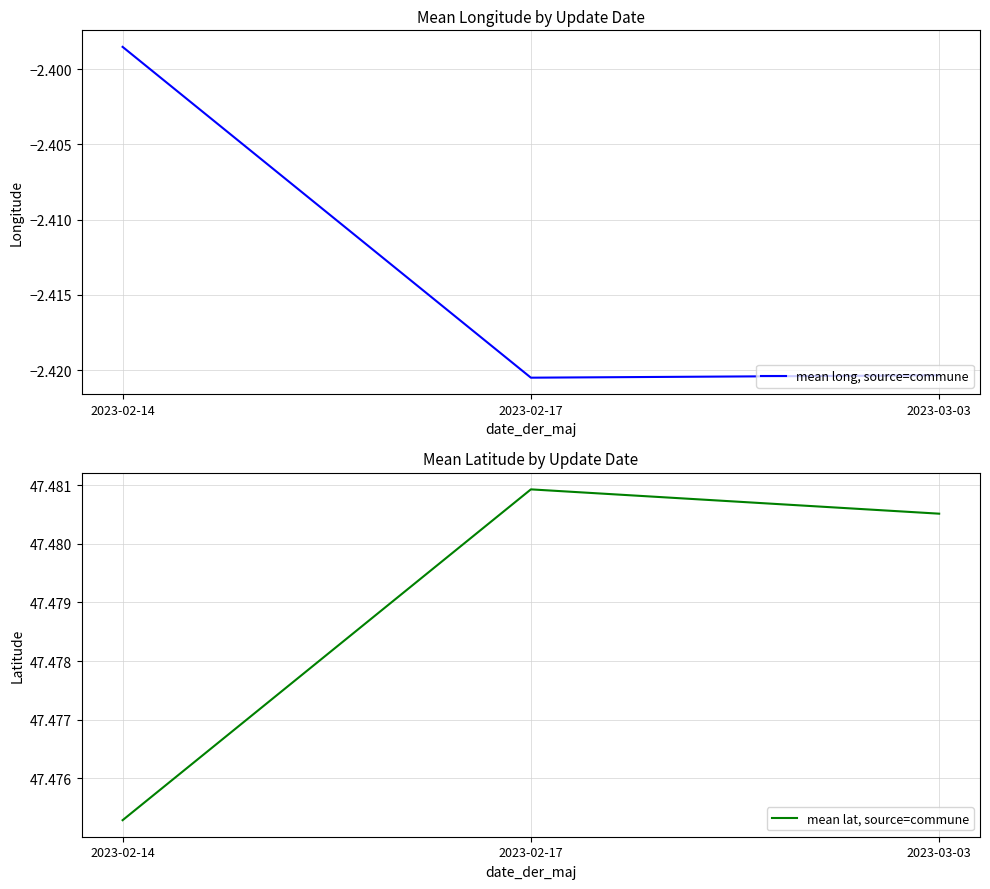

What is the total value across all series at 2023-02-14?

45.1